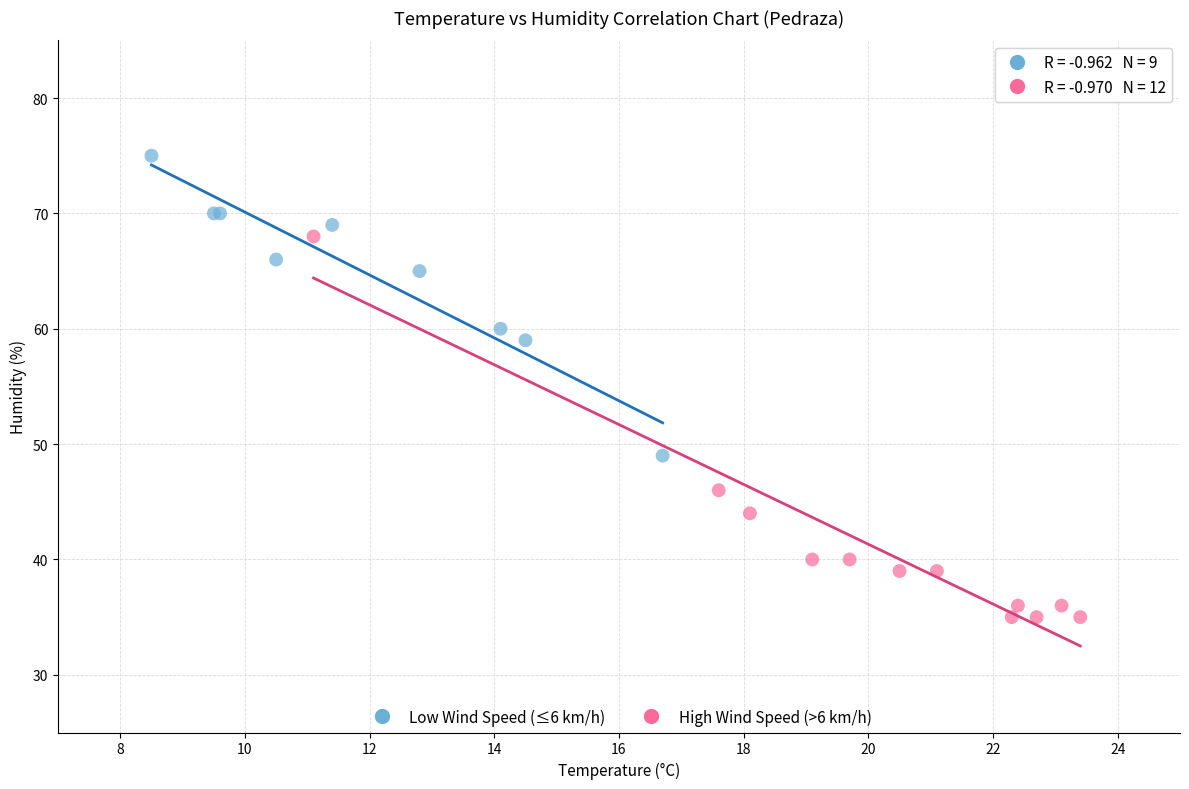

Which series has the widest spread of Y values?

High Wind Speed (>6 km/h)